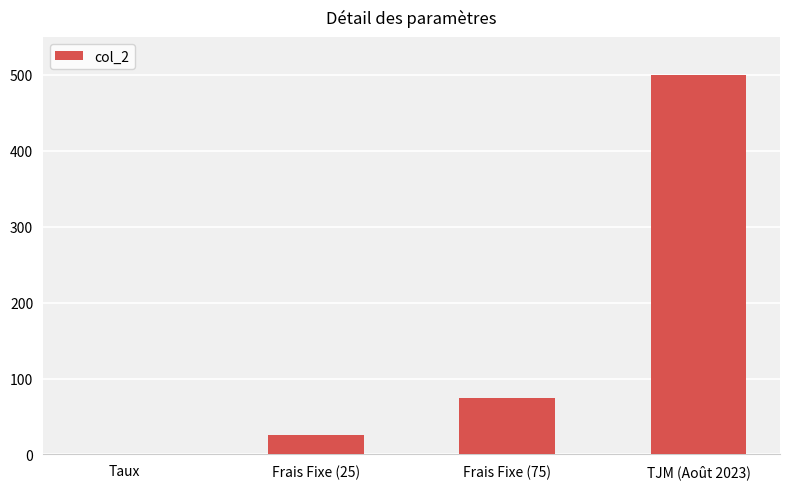

What is the sum of all values?

600.1